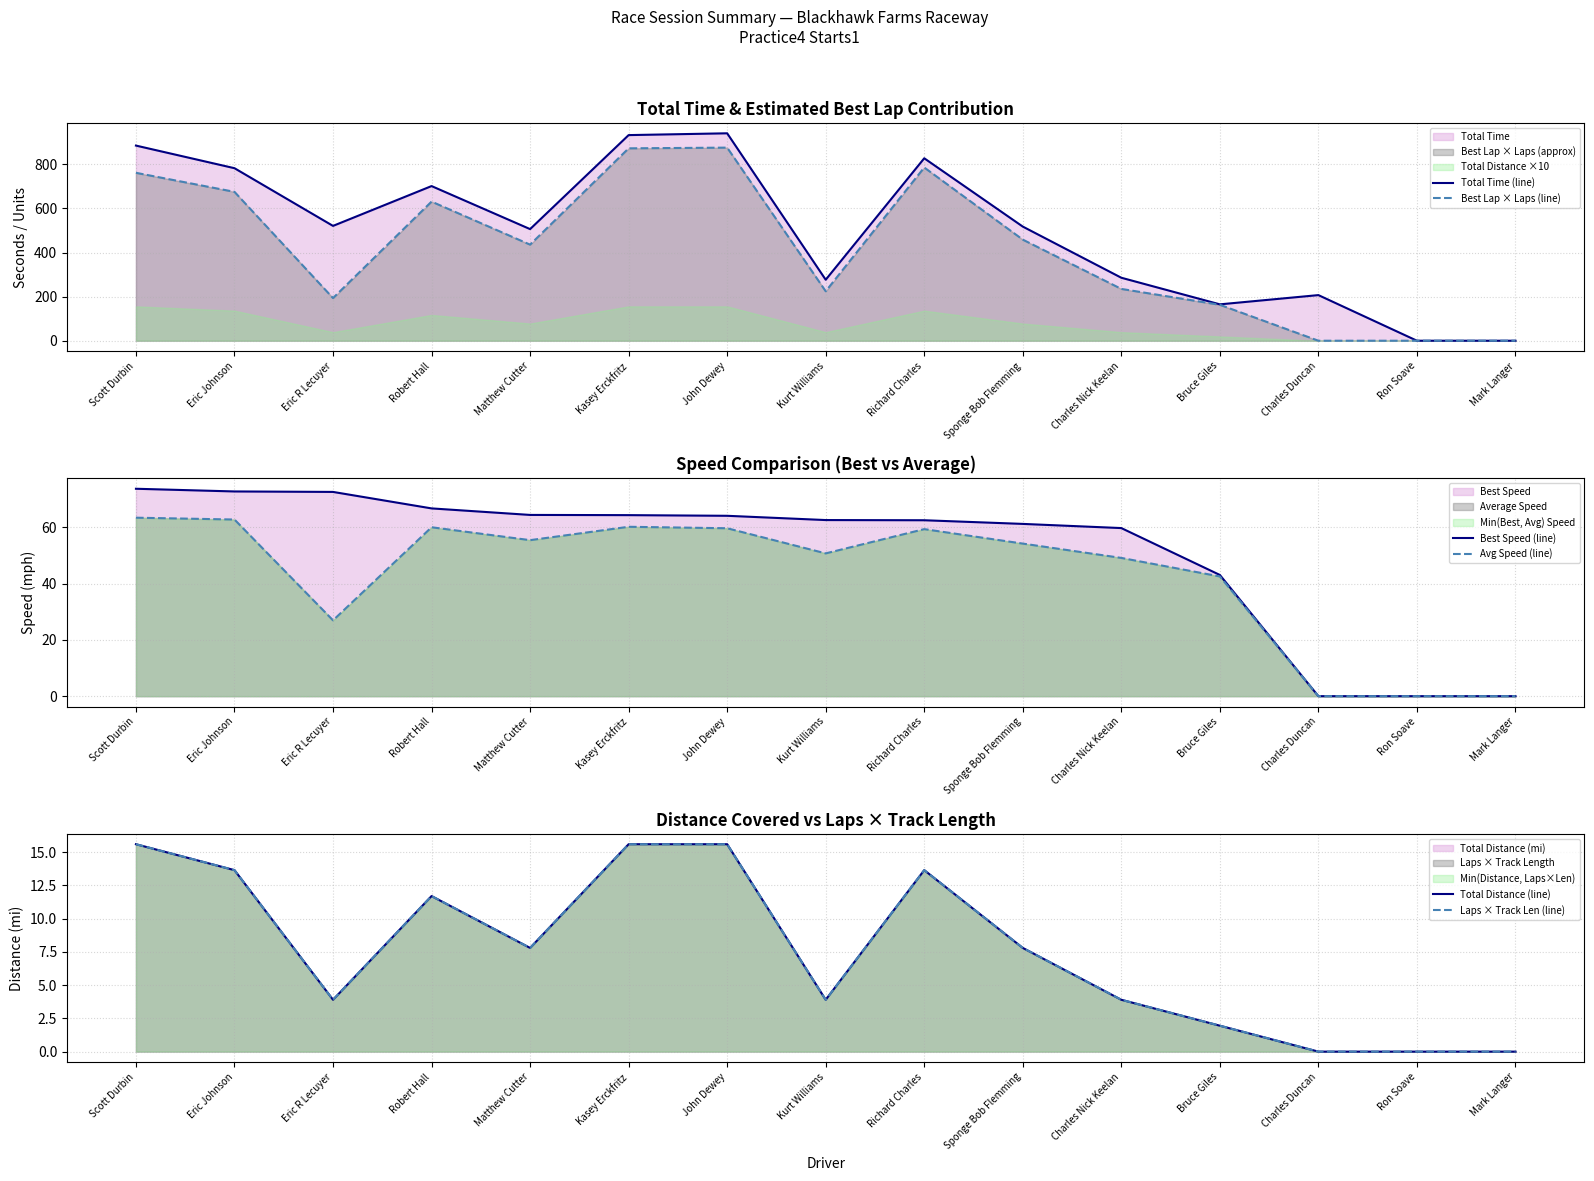

How many values in the Total Time (line) series are below 517?

7